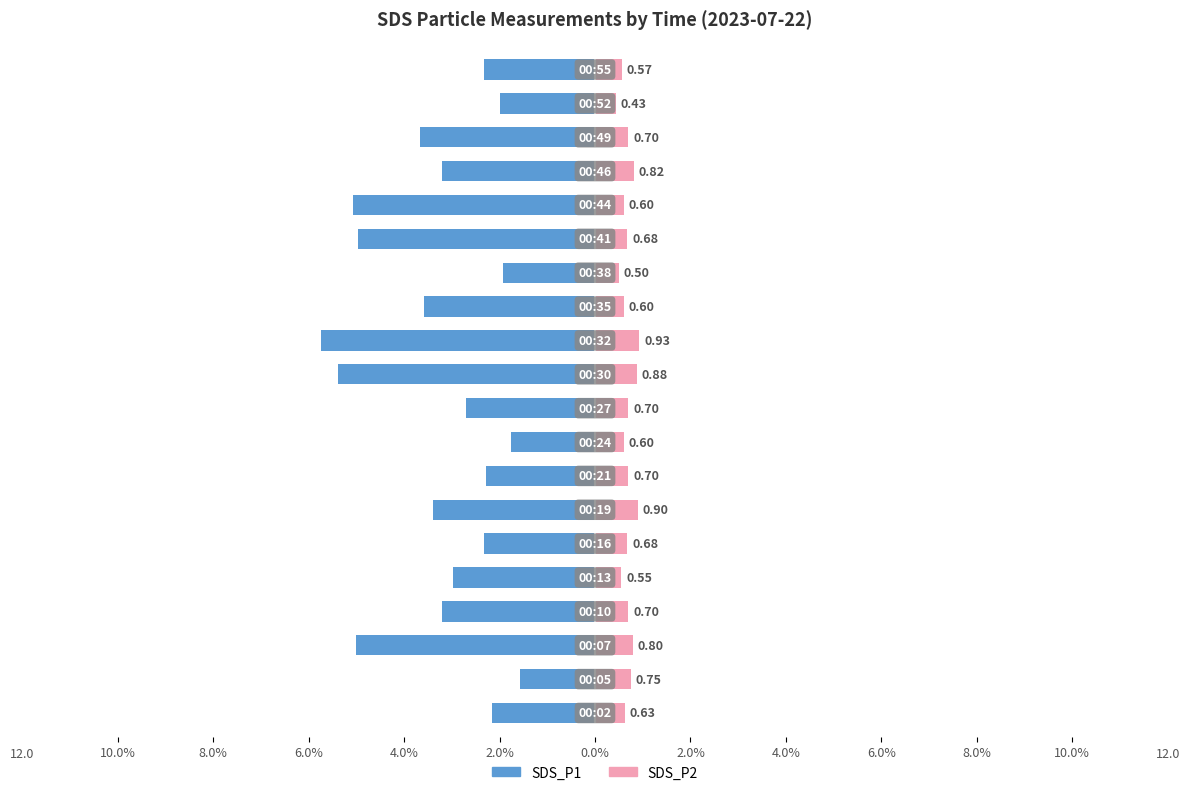

The value of SDS_P1 at 18 is 2.9. True or false?

False